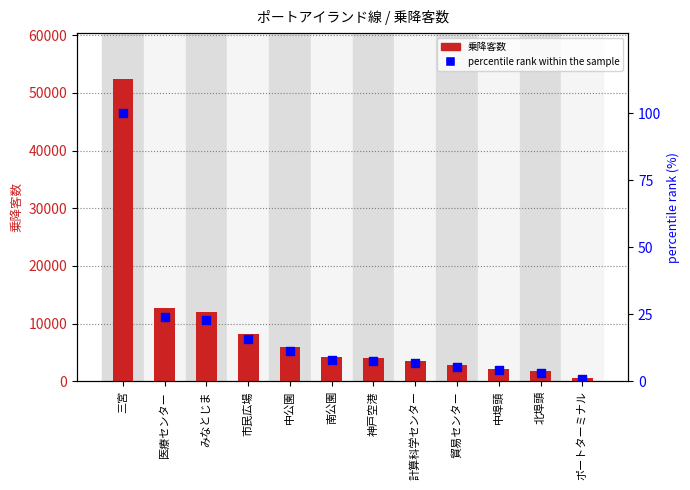

Is the value of 乗降客数 at 南公園 greater than the value of percentile rank within the sample at 北埠頭?

Yes